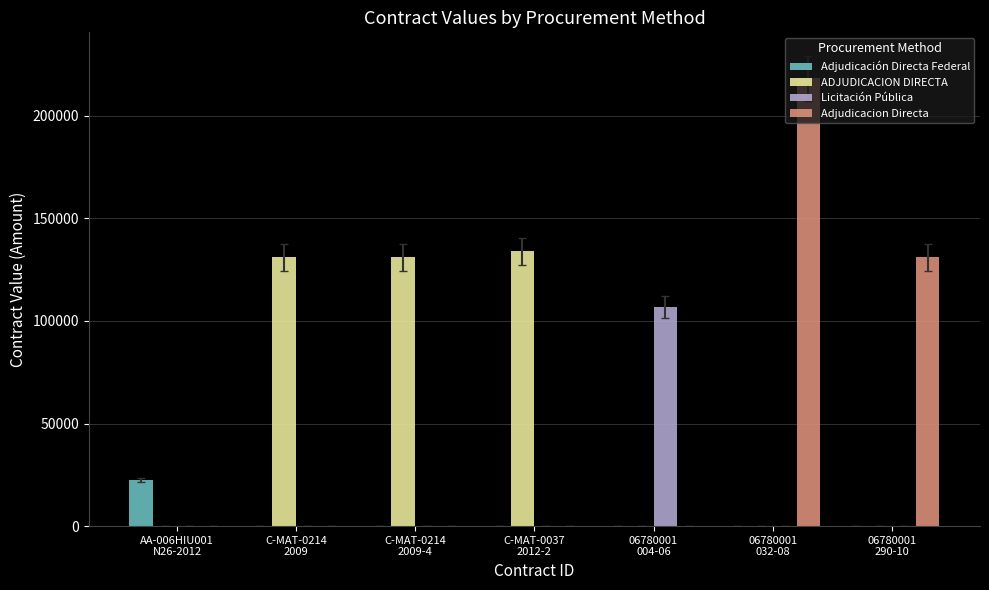

True or false: Adjudicación Directa Federal has a value of -10270.4 at C-MAT-0214
2009.

False